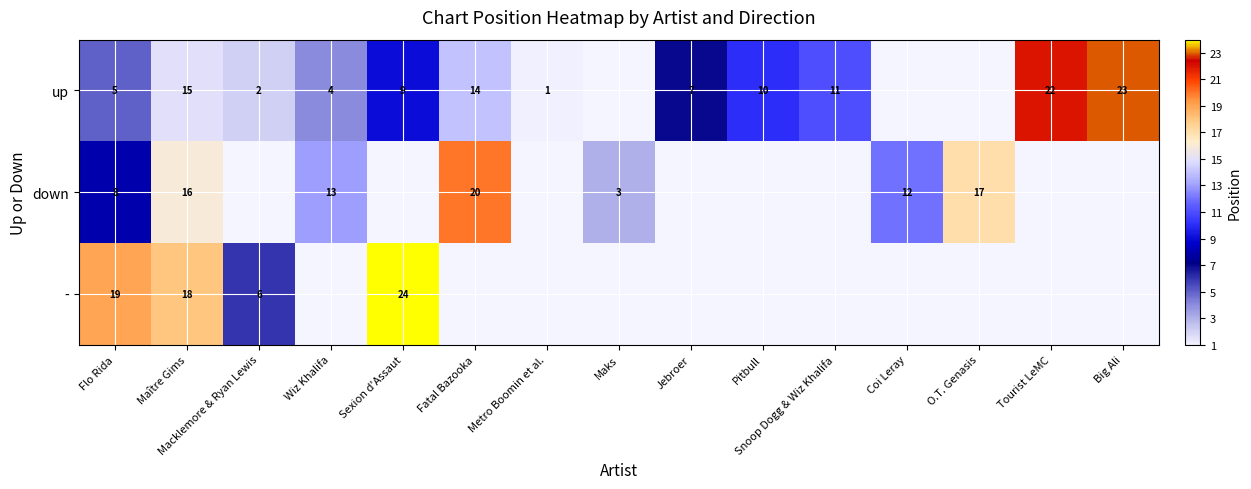

At how many categories does at least one series exceed 10?

10